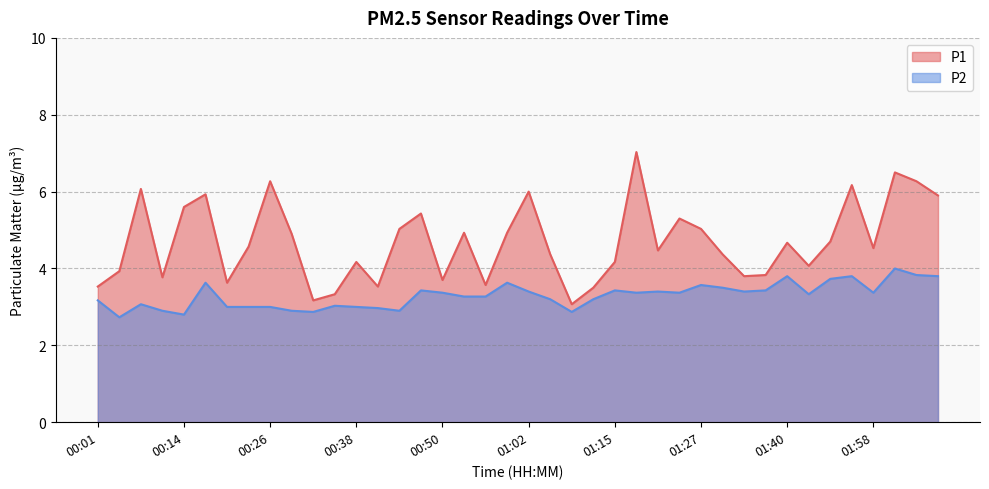

Reading left to right, extract all data points from this chart.

P1: 00:01=3.5	00:04=3.9	00:08=6.1	00:11=3.8	00:14=5.6	00:17=5.9	00:20=3.6	00:23=4.6	00:26=6.3	00:29=4.9	00:32=3.2	00:35=3.3	00:38=4.2	00:41=3.5	00:44=5.0	00:47=5.4	00:50=3.7	00:53=4.9	00:56=3.6	00:59=4.9	01:02=6.0	01:06=4.4	01:09=3.1	01:12=3.5	01:15=4.2	01:18=7.0	01:21=4.5	01:24=5.3	01:27=5.0	01:30=4.4	01:33=3.8	01:37=3.8	01:40=4.7	01:46=4.1	01:49=4.7	01:55=6.2	01:58=4.5	02:01=6.5	02:05=6.3	02:08=5.9
P2: 00:01=3.2	00:04=2.7	00:08=3.1	00:11=2.9	00:14=2.8	00:17=3.6	00:20=3.0	00:23=3.0	00:26=3.0	00:29=2.9	00:32=2.9	00:35=3.0	00:38=3.0	00:41=3.0	00:44=2.9	00:47=3.4	00:50=3.4	00:53=3.3	00:56=3.3	00:59=3.6	01:02=3.4	01:06=3.2	01:09=2.9	01:12=3.2	01:15=3.4	01:18=3.4	01:21=3.4	01:24=3.4	01:27=3.6	01:30=3.5	01:33=3.4	01:37=3.4	01:40=3.8	01:46=3.3	01:49=3.7	01:55=3.8	01:58=3.4	02:01=4.0	02:05=3.8	02:08=3.8